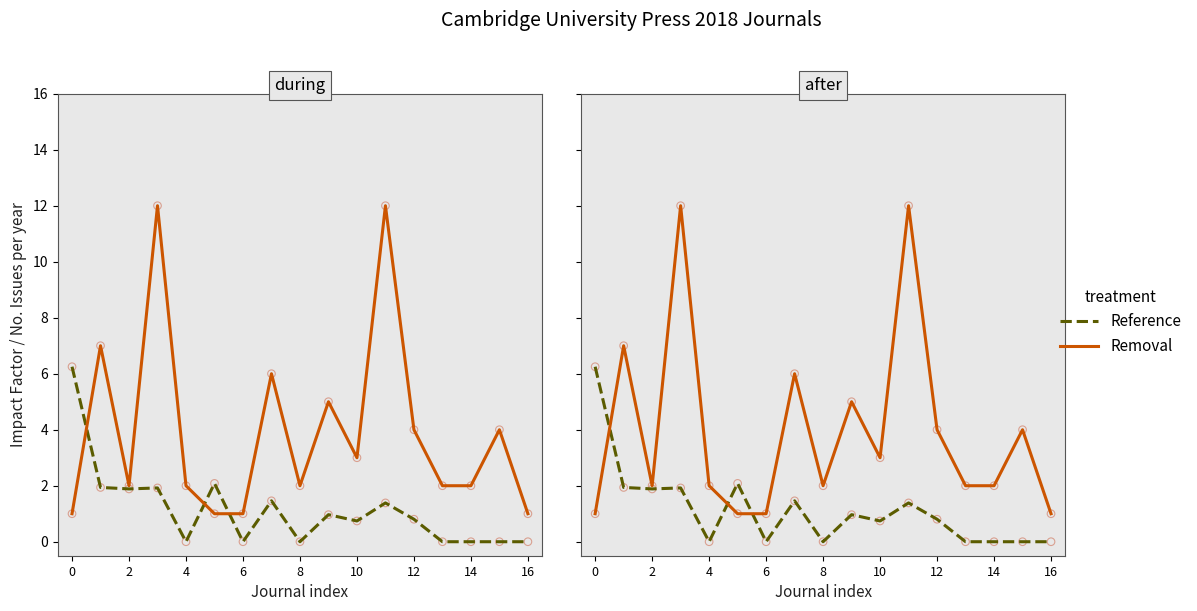

Which series reaches the maximum Y coordinate?

Removal